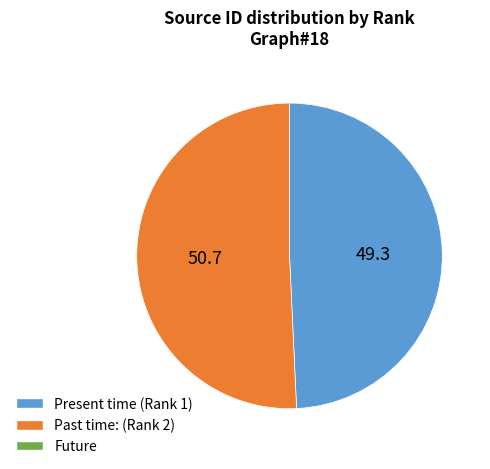

Is there any slice that represents more than half of the pie?

Yes